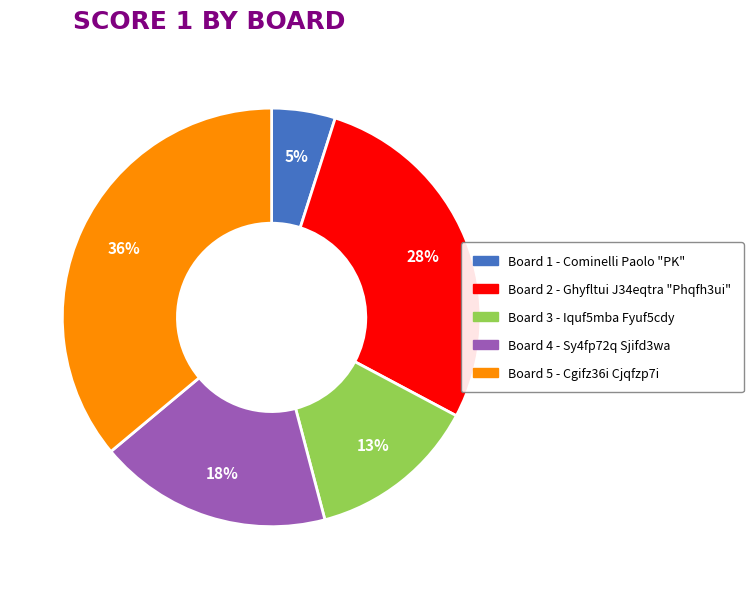

Which has a higher value, Board 1 or Board 5?

Board 5